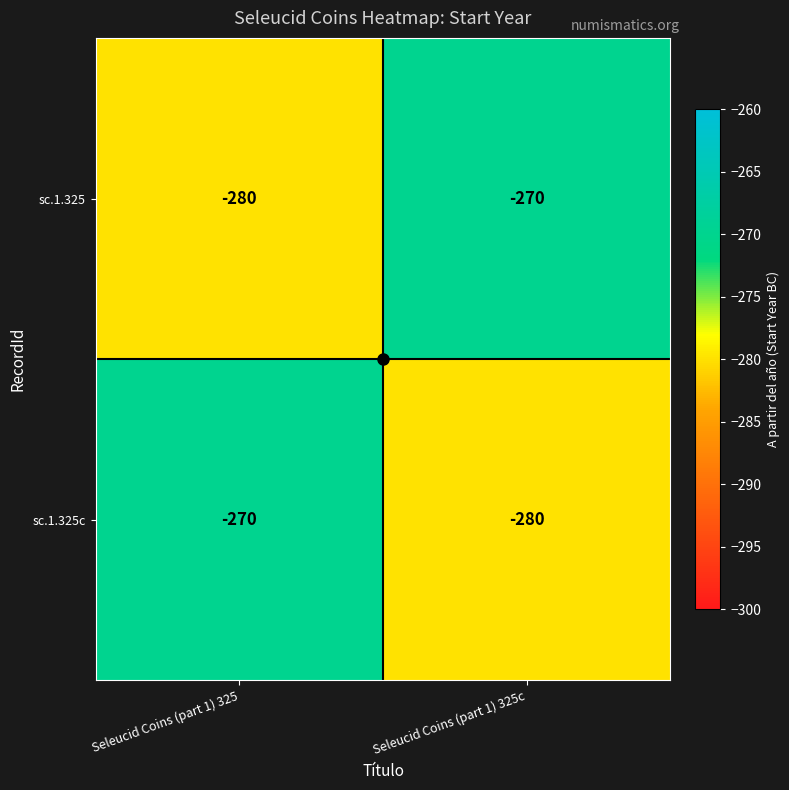

What is the sum of the sc.1.325c values at Seleucid Coins (part 1) 325c and Seleucid Coins (part 1) 325?

-550